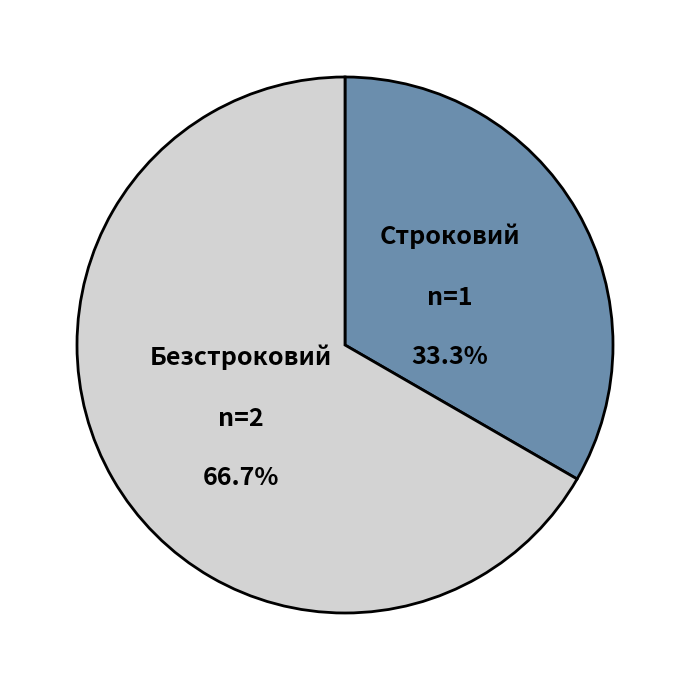

What is the smallest slice in the pie chart?

Строковий